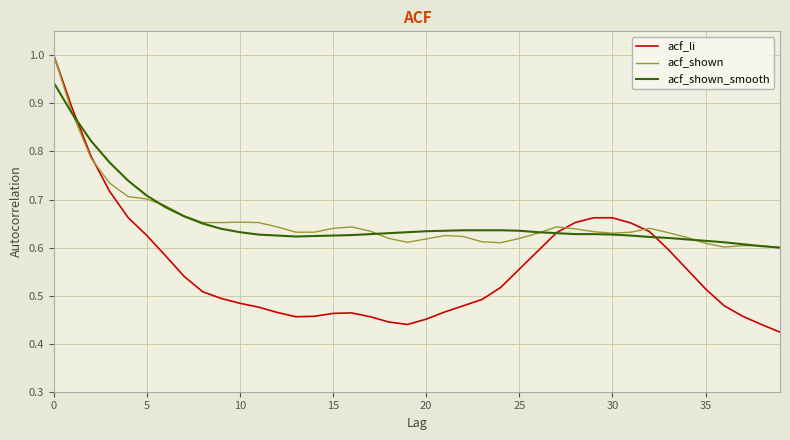

Which series has the largest range (max minus min)?

acf_li